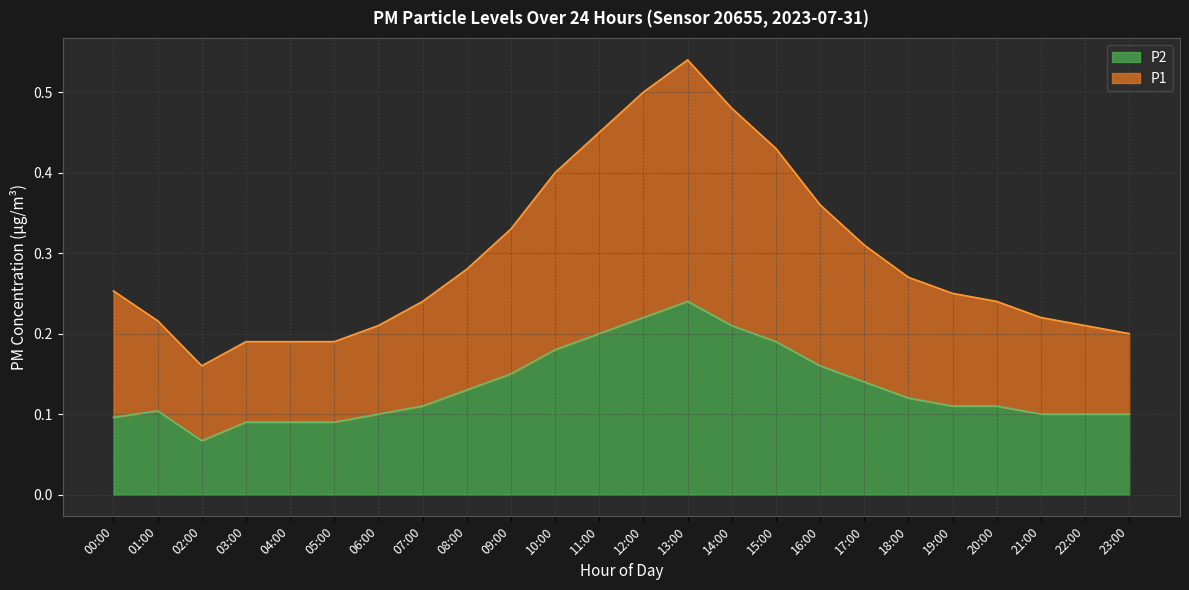

What is the label of the 3rd point from the right?

21:00